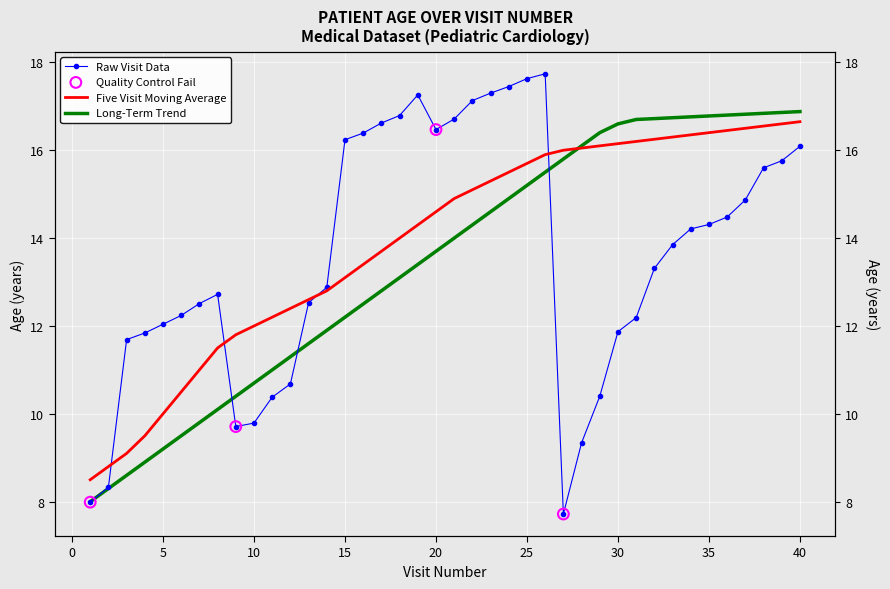

At which category is the sum across all series the highest?

40